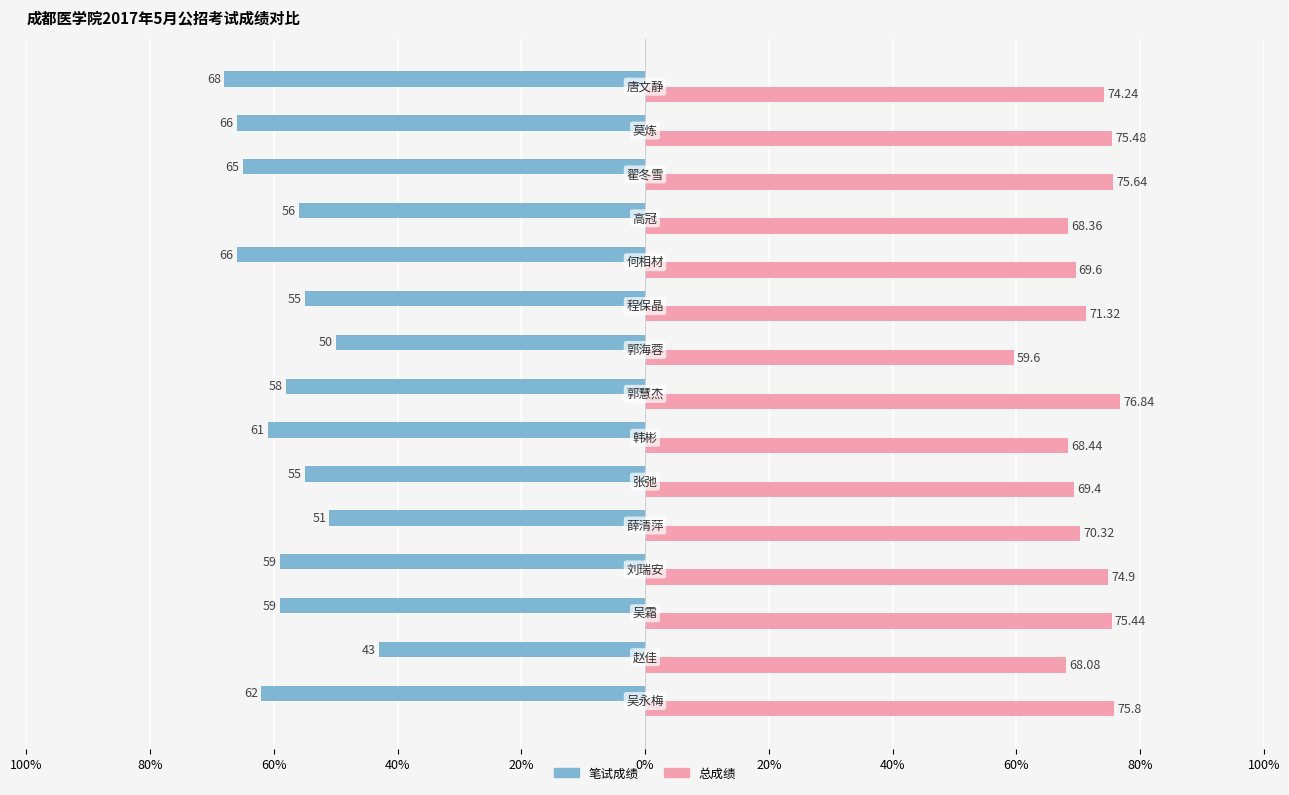

What are all the series names shown in the legend?

笔试成绩, 总成绩